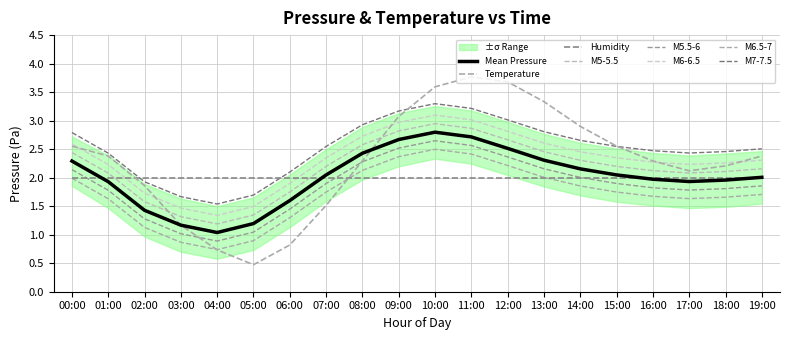

Is it true that pressure_upper equals 2.9 at 10:00?

True